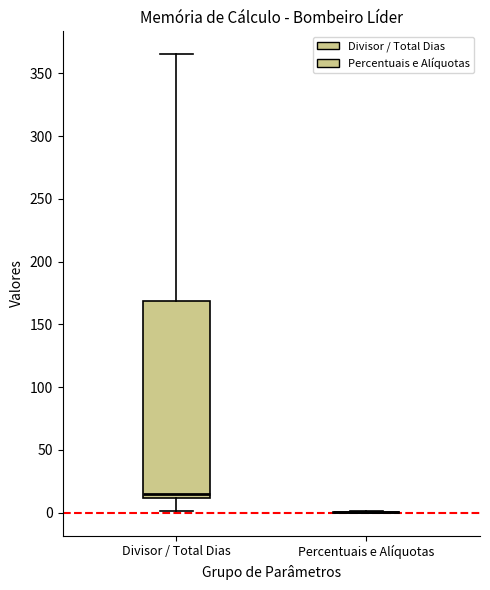

Comparing the boxes themselves (not the whiskers), which one is the tallest?

Divisor / Total Dias